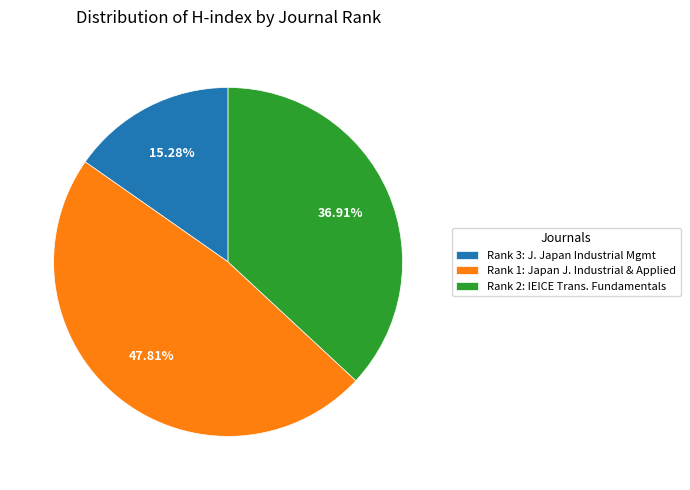

Count the number of slices in the pie.

3